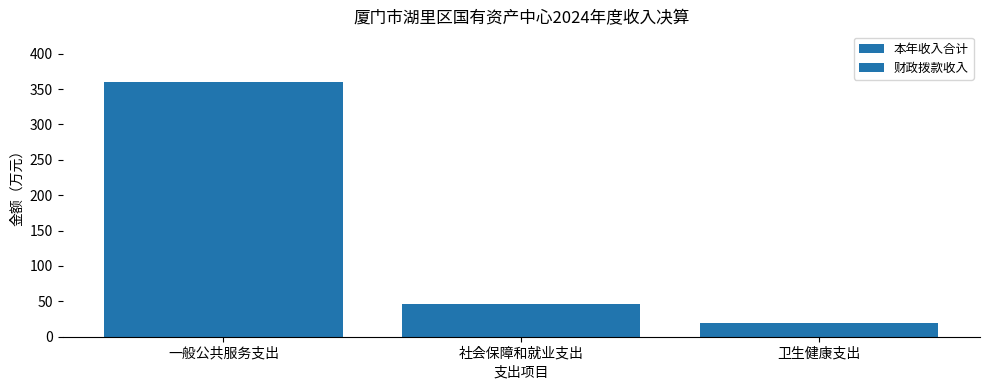

What is the sum of all 本年收入合计 values?

425.5